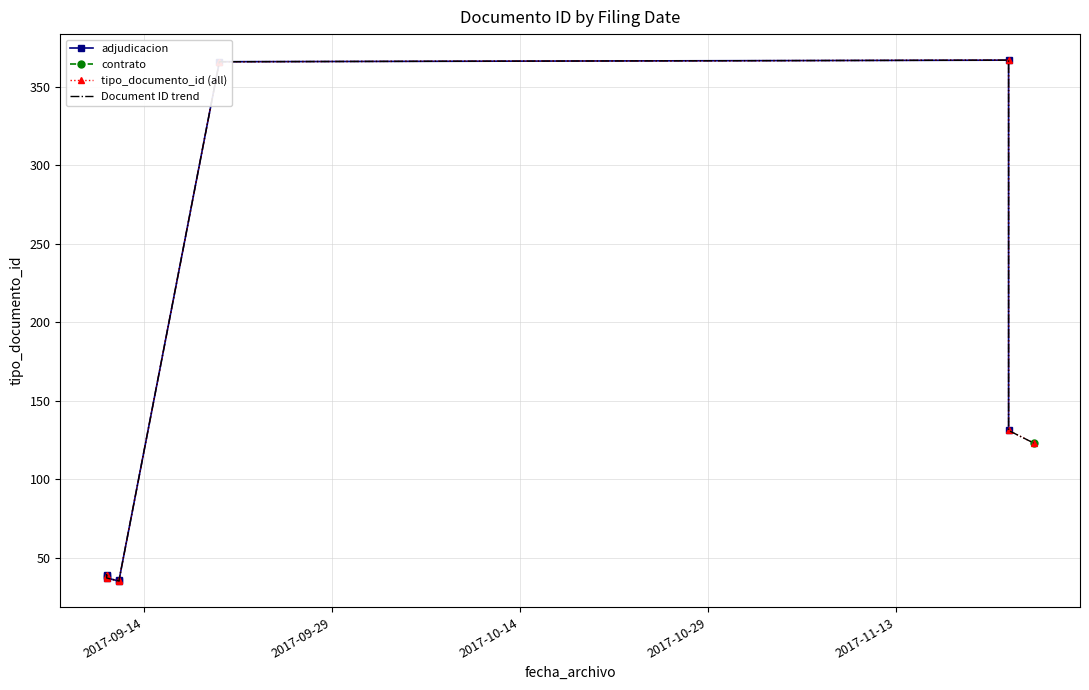

Count the number of categories in the chart.

9